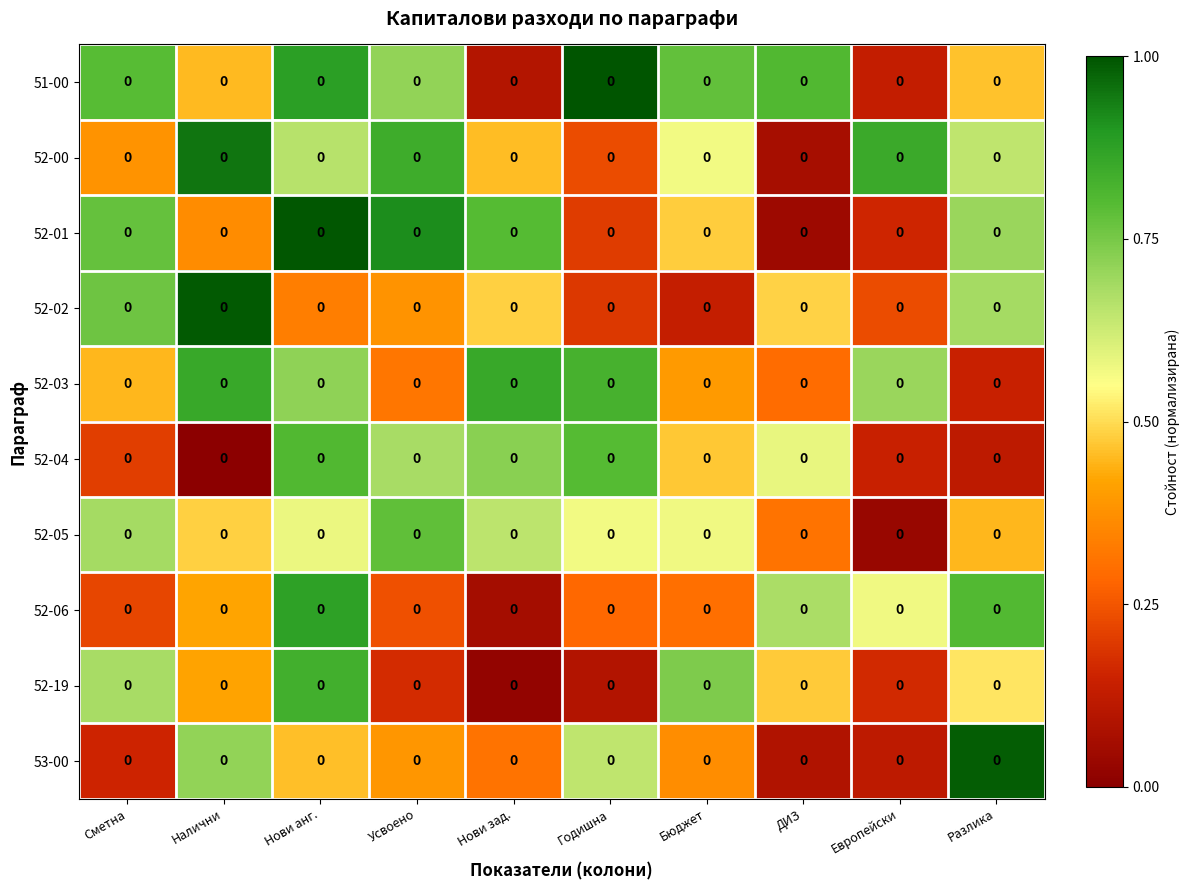

Between Налични and Разлика, which series saw the biggest shift?

52-03